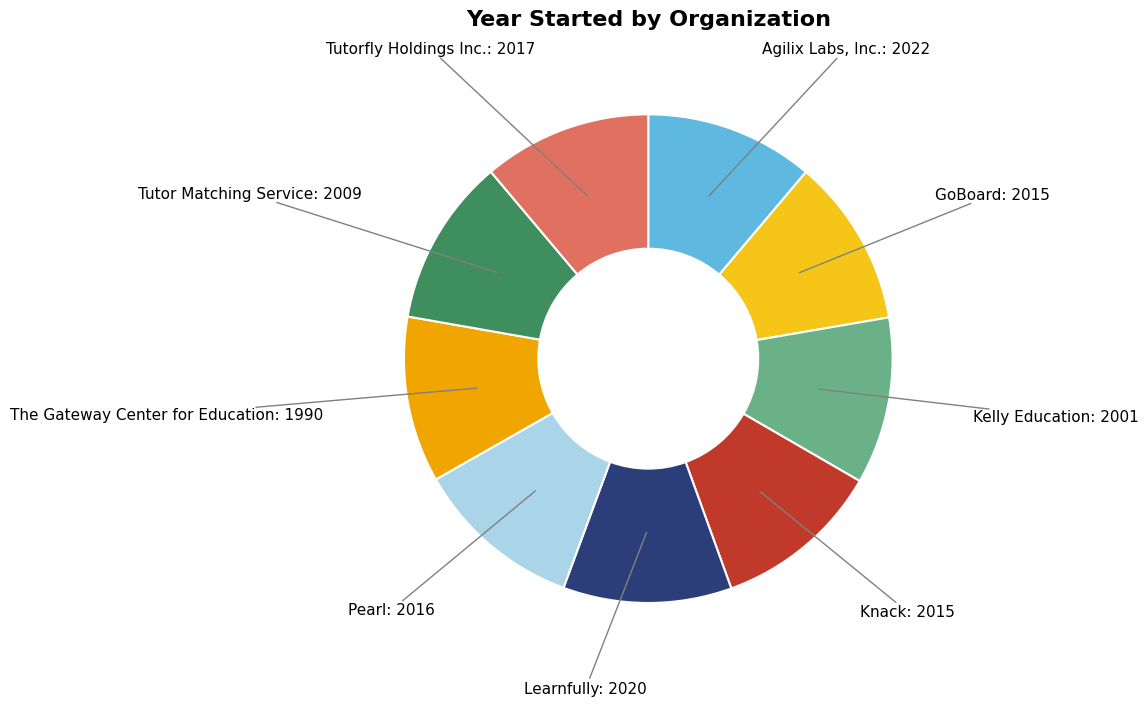

Is there a majority slice in this chart?

No